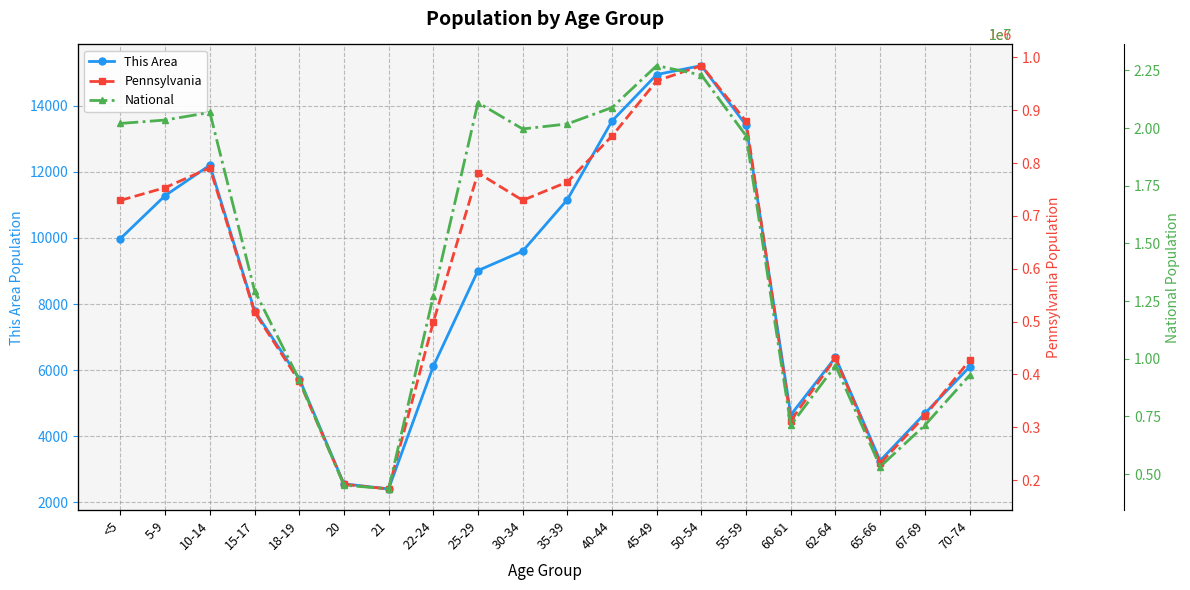

What is the lowest value of the Pennsylvania series?

183257